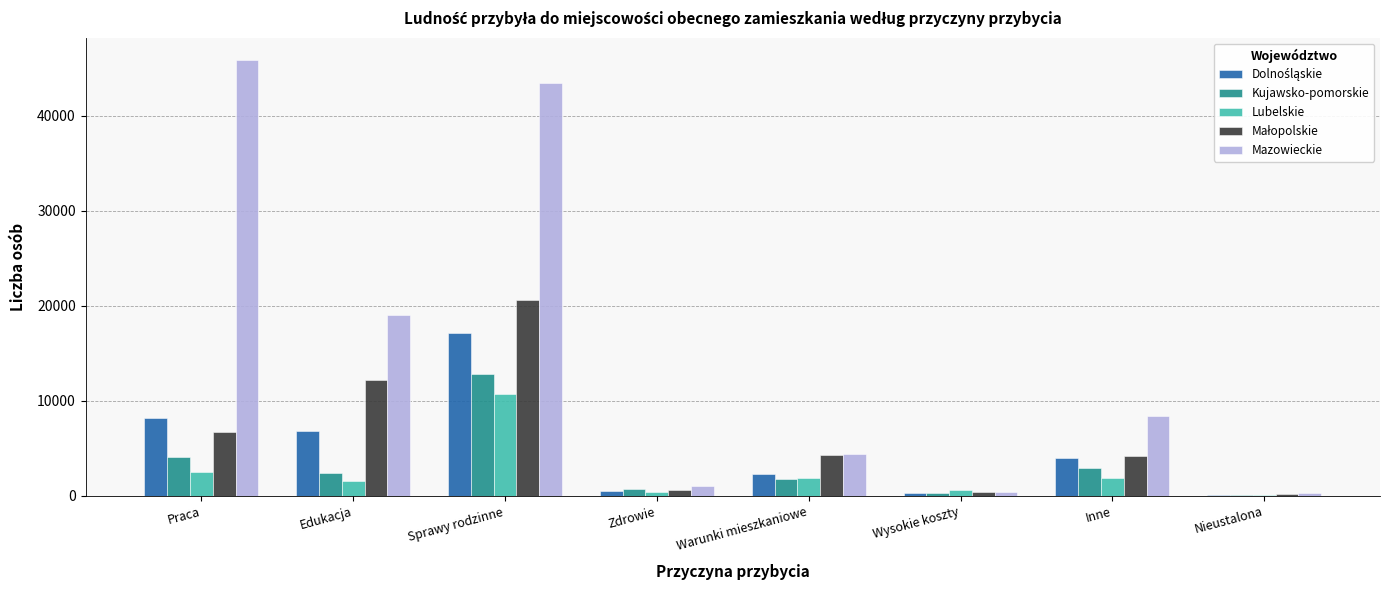

How many groups of bars are there?

8